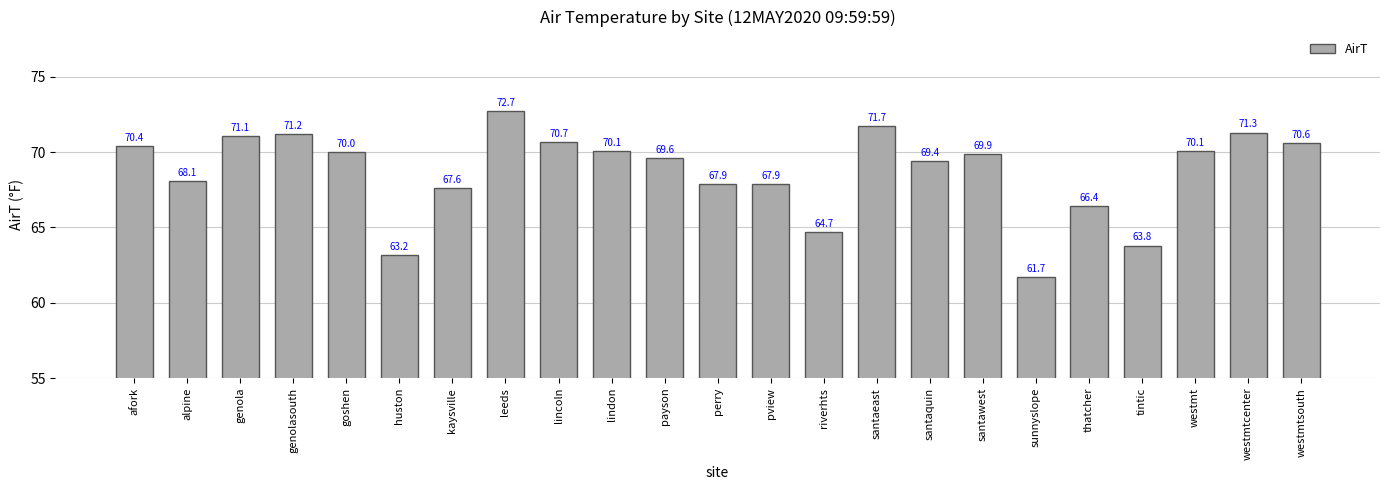

How many bars are there in total?

23